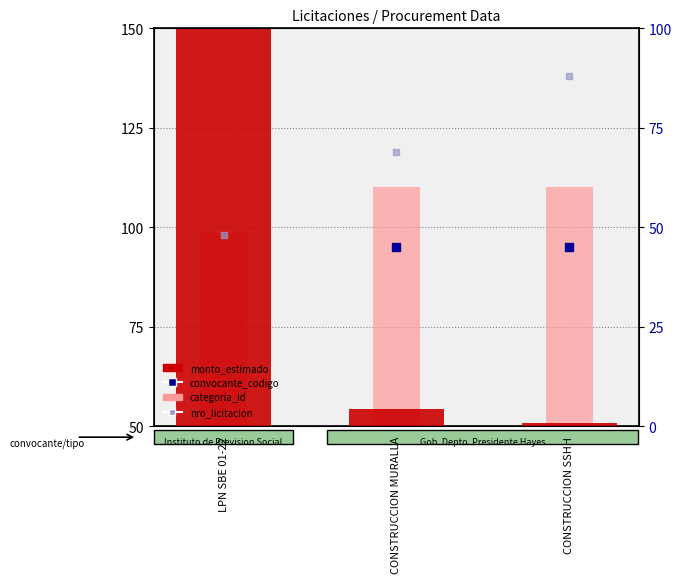

Which series reaches the maximum Y coordinate?

monto_estimado